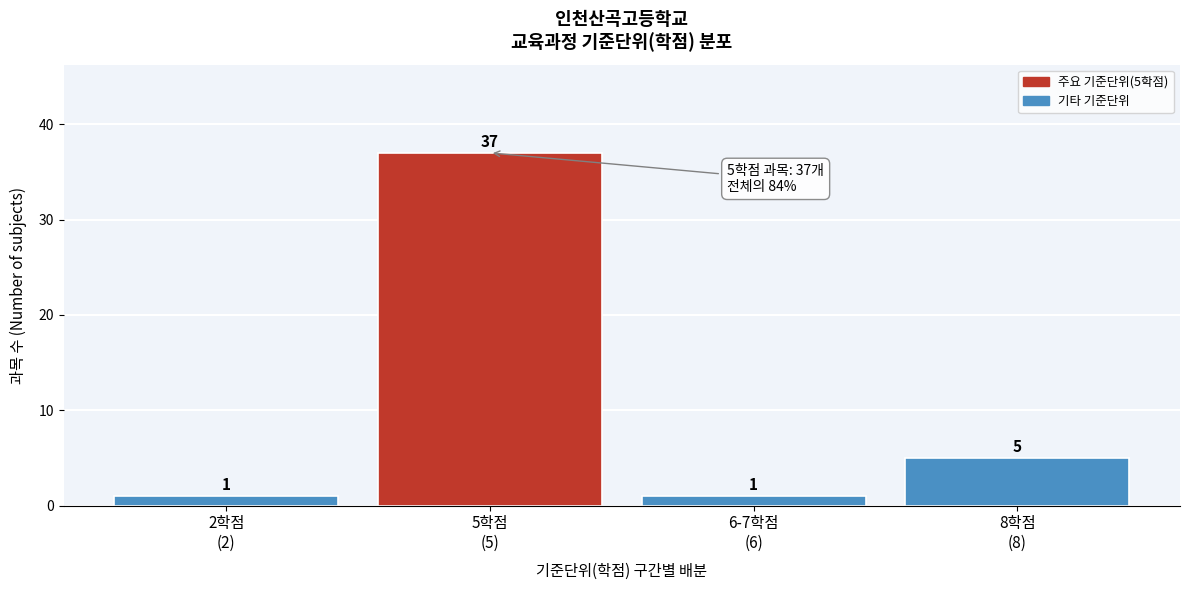

Reading left to right, extract all data points from this chart.

1	37	1	5